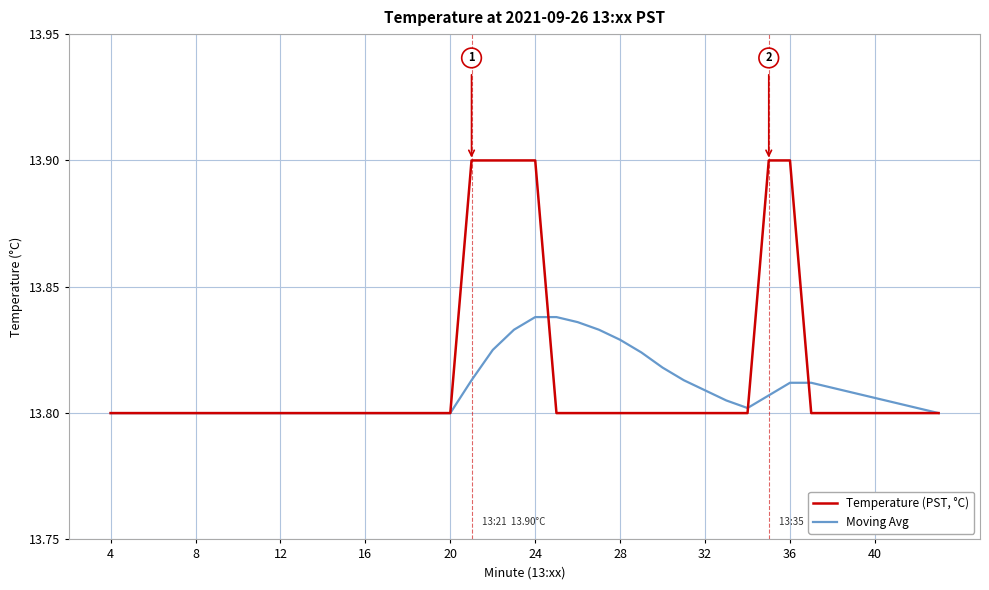

Which series has the largest range (max minus min)?

Temperature (PST, °C)